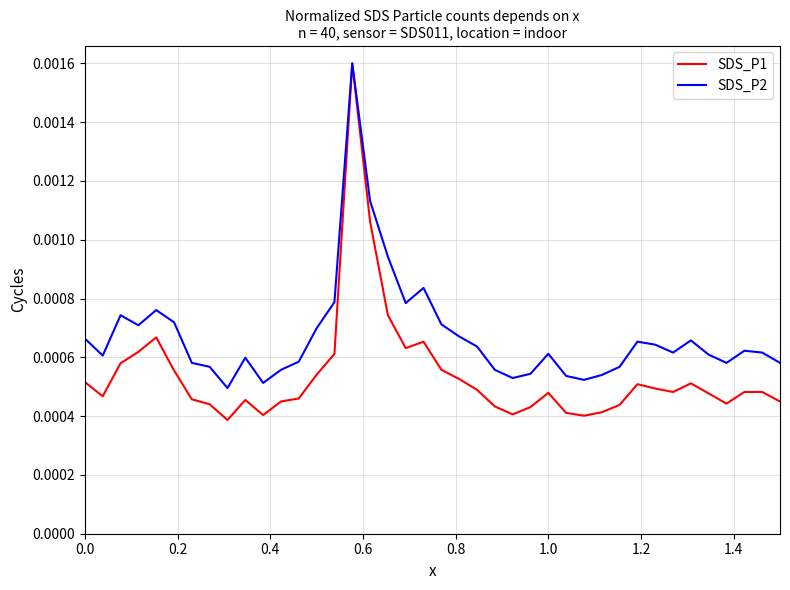

Does the chart display data point markers on the line(s)?

No